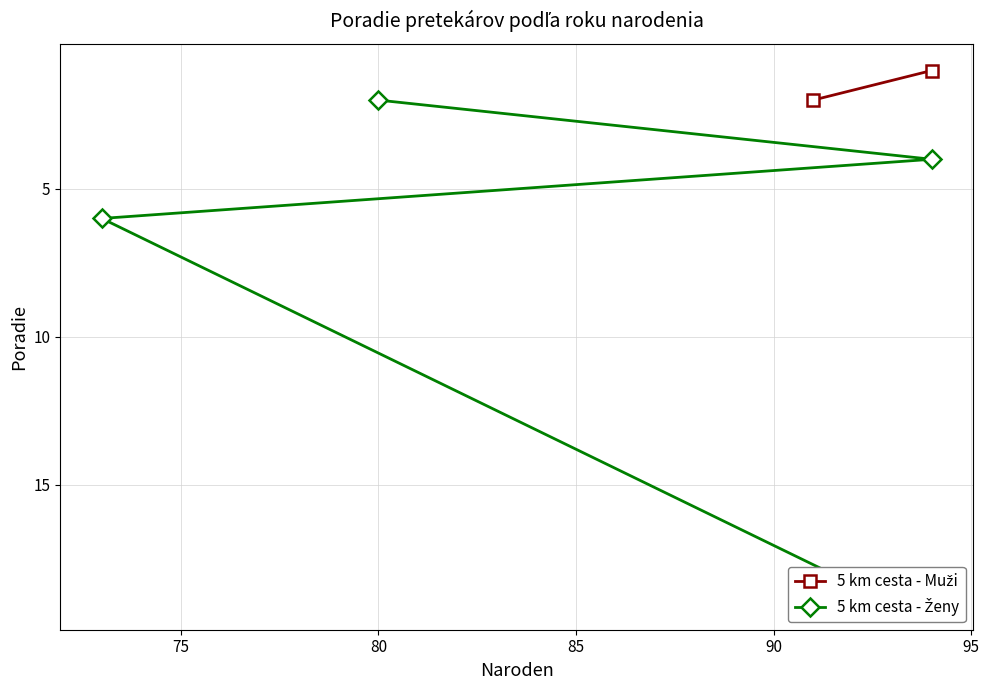

What is the value of the 4th point from the left?

19